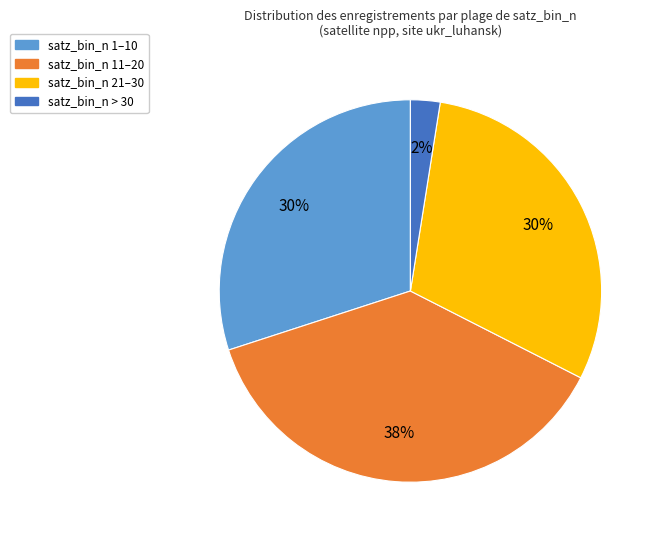

The satz_bin_n > 30 slice represents 2% of the pie. True or false?

True